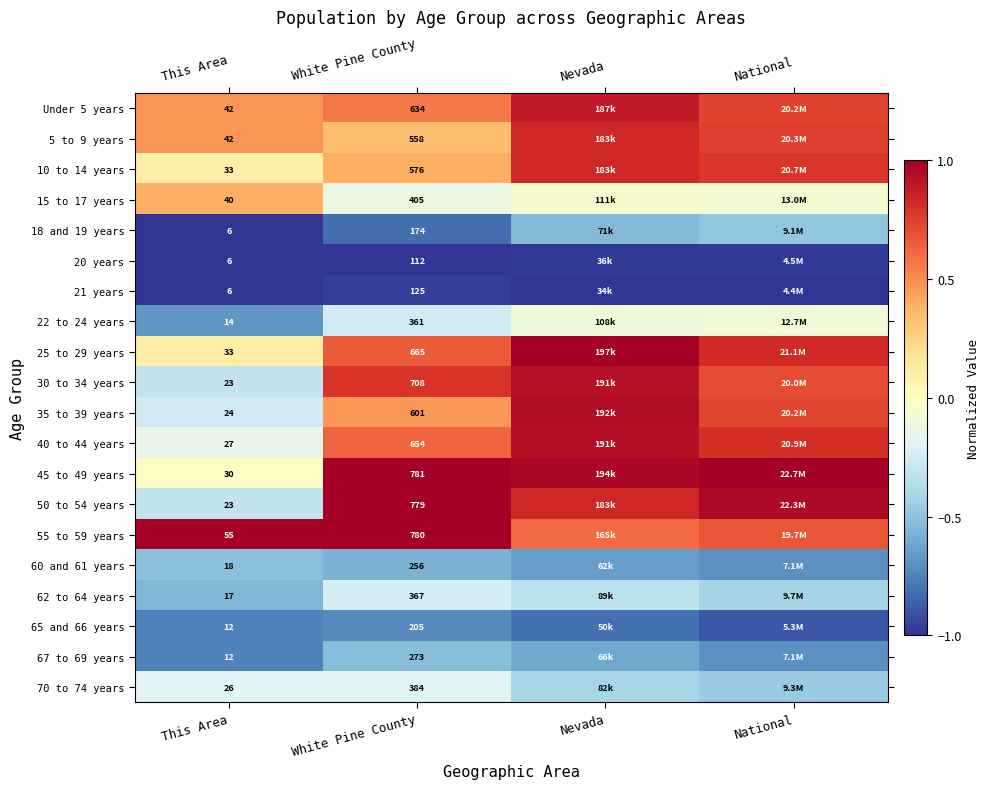

At which label does 62 to 64 years reach its minimum?

This Area